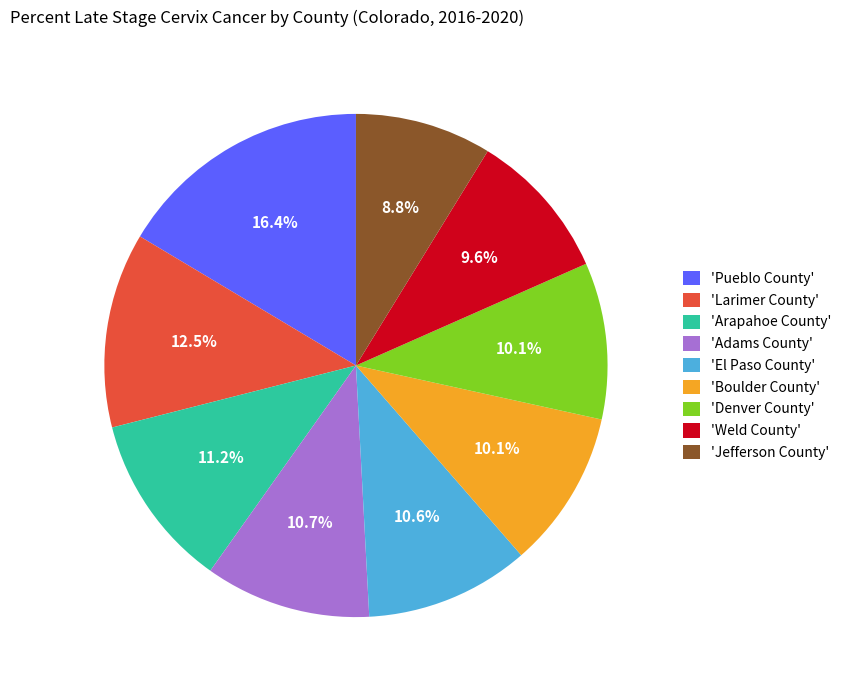

Is there any slice that represents more than half of the pie?

No